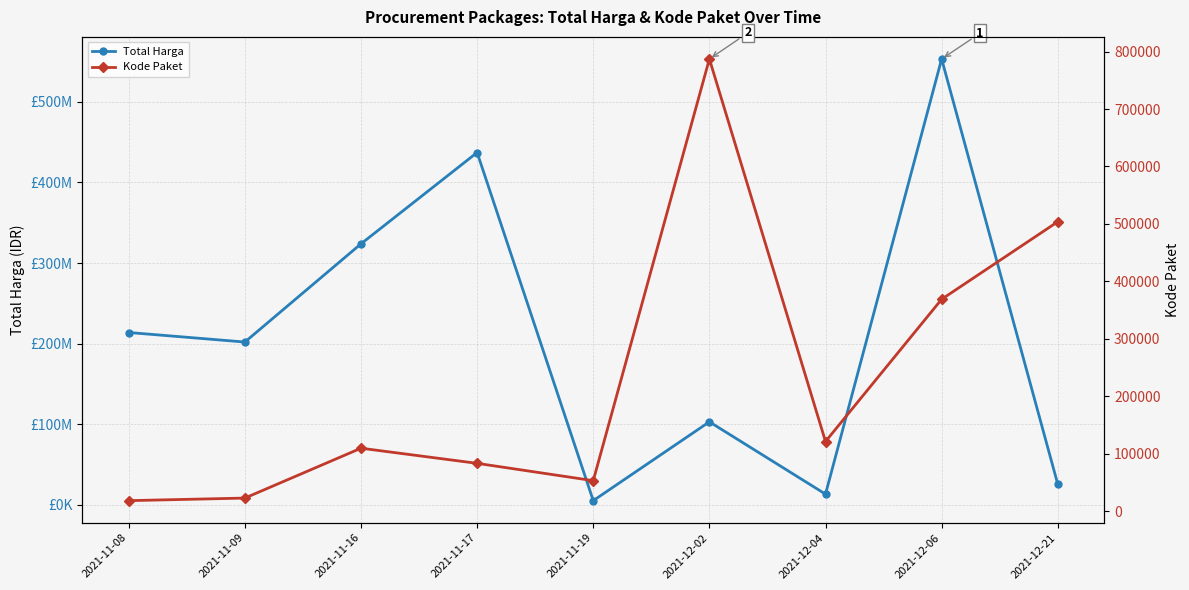

Between 2021-12-02 and 2021-12-06, which series saw the biggest shift?

Total Harga